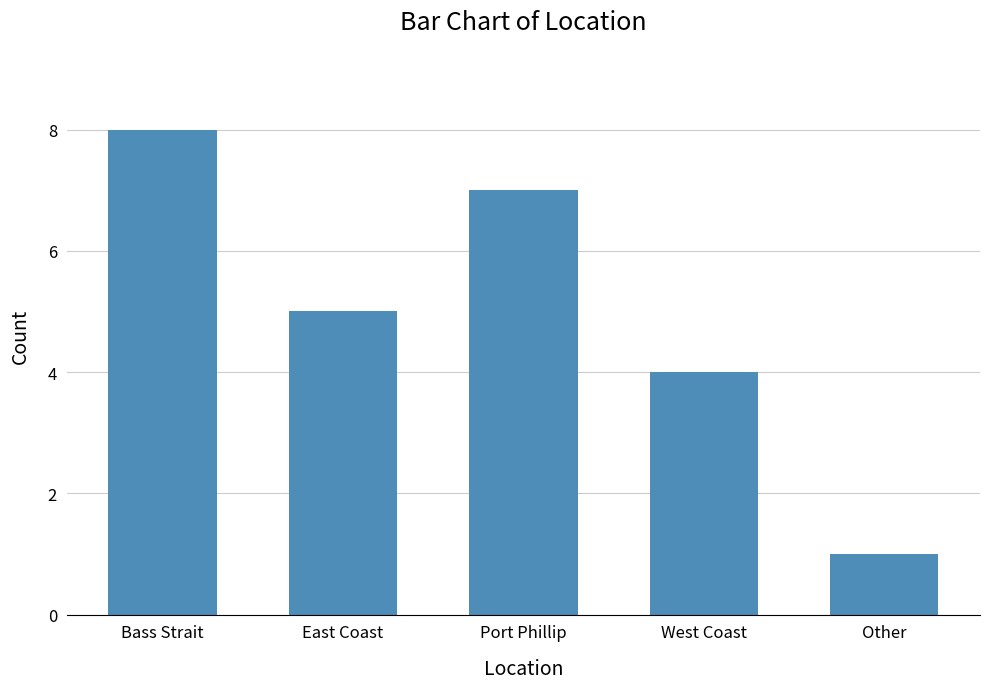

Where is the data nearest to the value 4?

West Coast